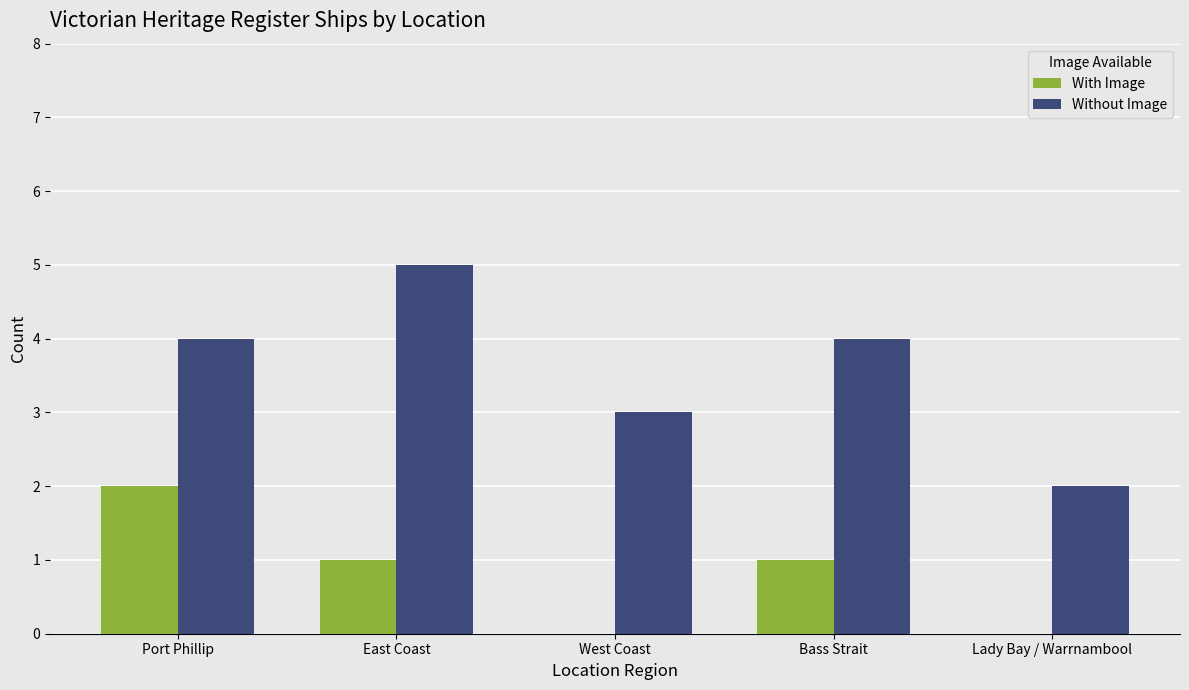

Is it true that Without Image equals 4 at Port Phillip?

True